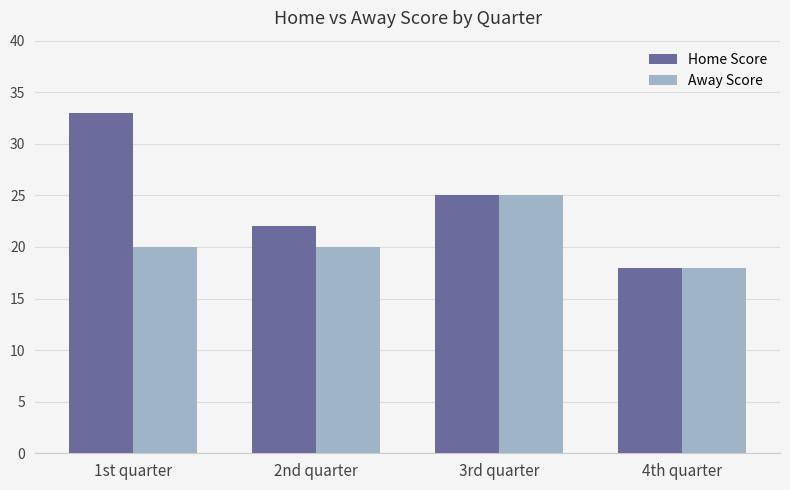

Reading left to right, extract all data points from this chart.

Home Score: 1st quarter=33	2nd quarter=22	3rd quarter=25	4th quarter=18
Away Score: 1st quarter=20	2nd quarter=20	3rd quarter=25	4th quarter=18